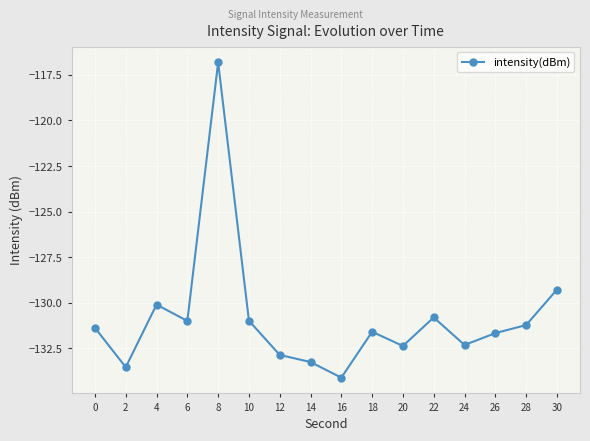

What is the difference between the maximum and minimum values?

17.3